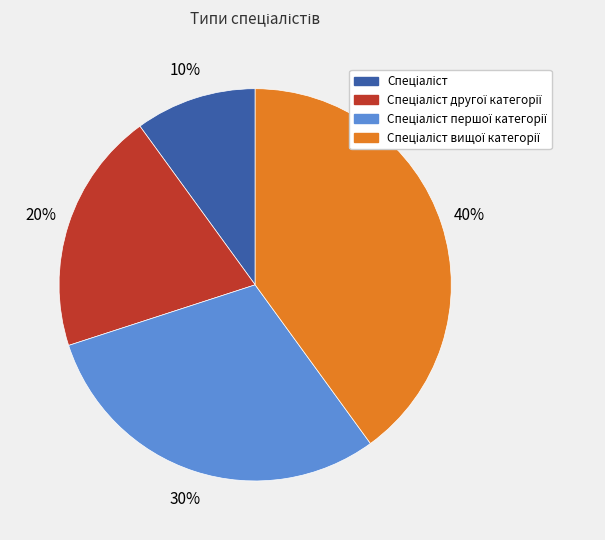

Is there any slice that represents more than half of the pie?

No